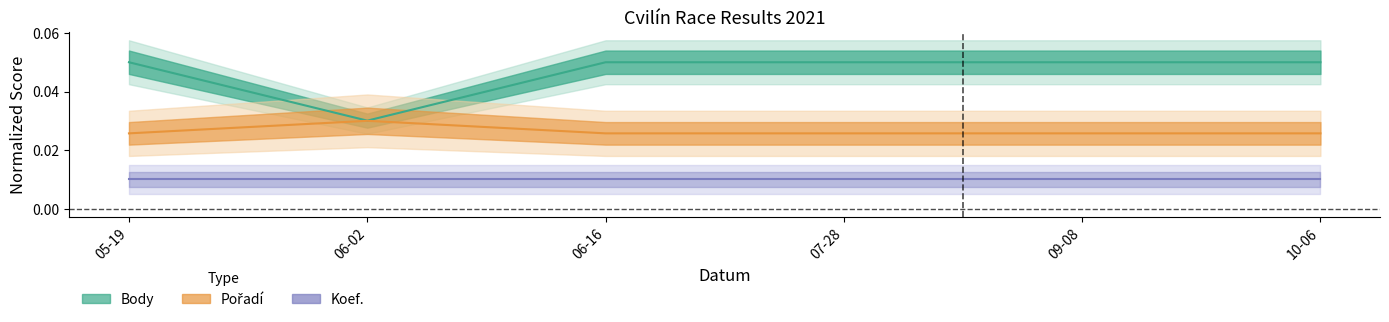

At which category is the sum across all series the highest?

05-19